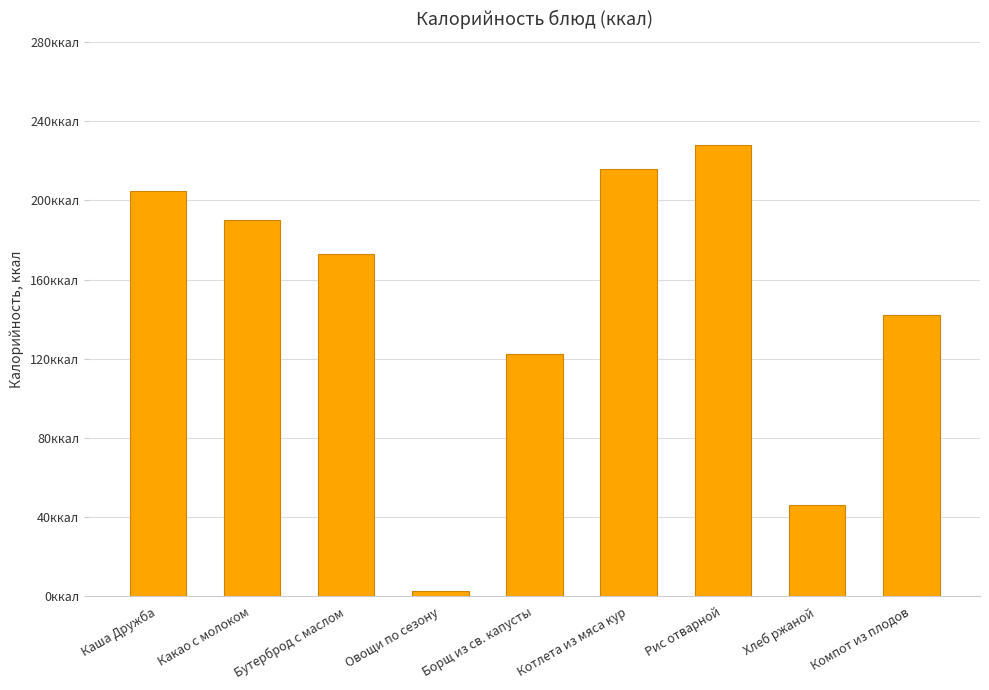

What is the average value?

147.2